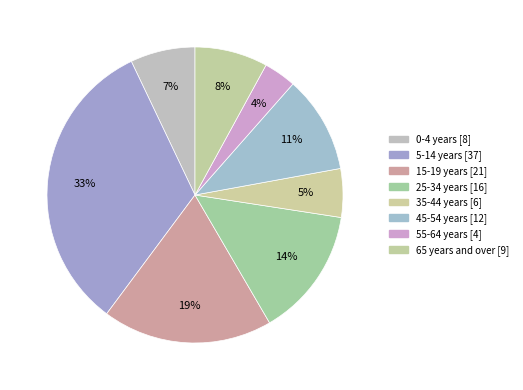

To the nearest percent, what portion does 35-44 years represent?

5%